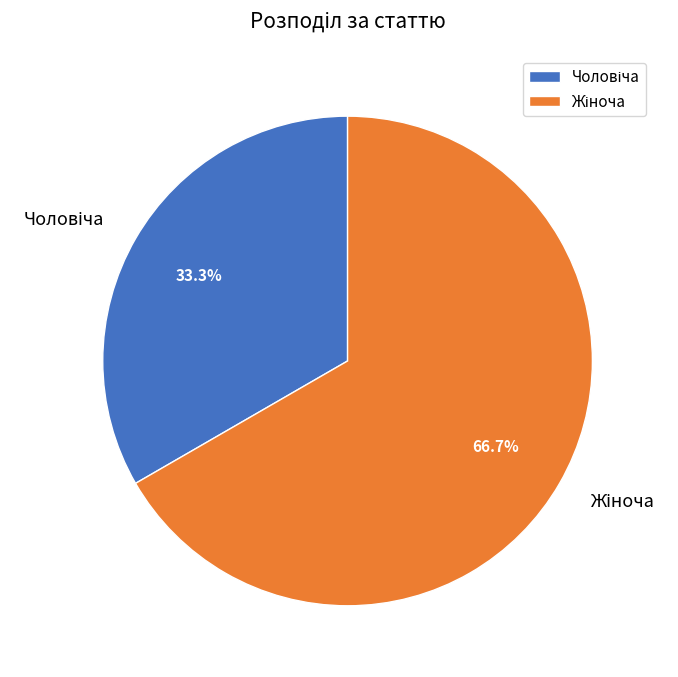

Is there any slice that represents more than half of the pie?

Yes